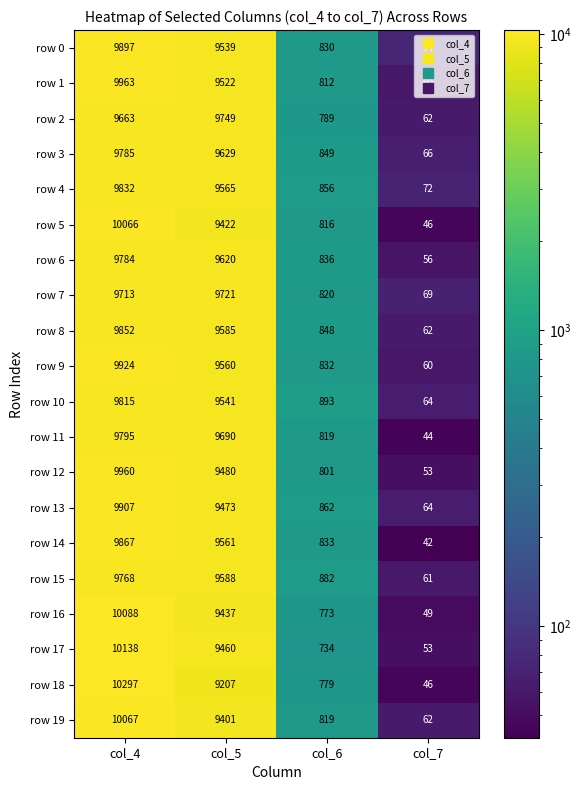

How many series are shown in this chart?

20